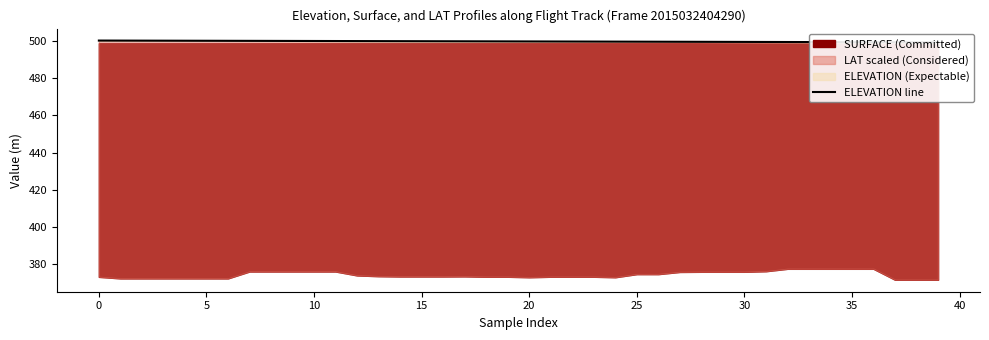

What is the difference between the values at 31 and 14?

0.4